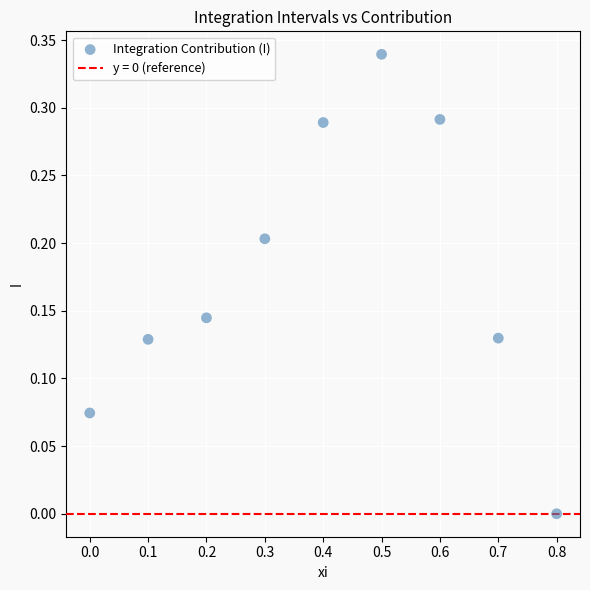

What is the range of X values (max minus min)?

0.8